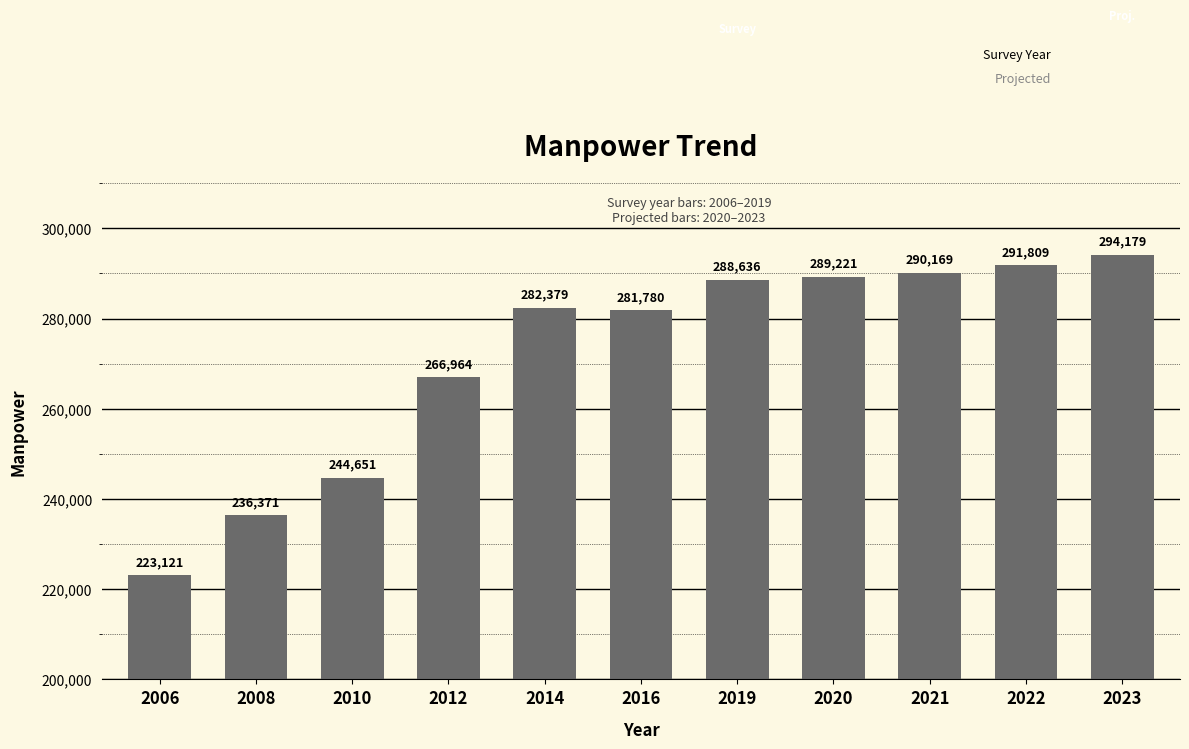

What is the value of the 6th bar from the left?

281780